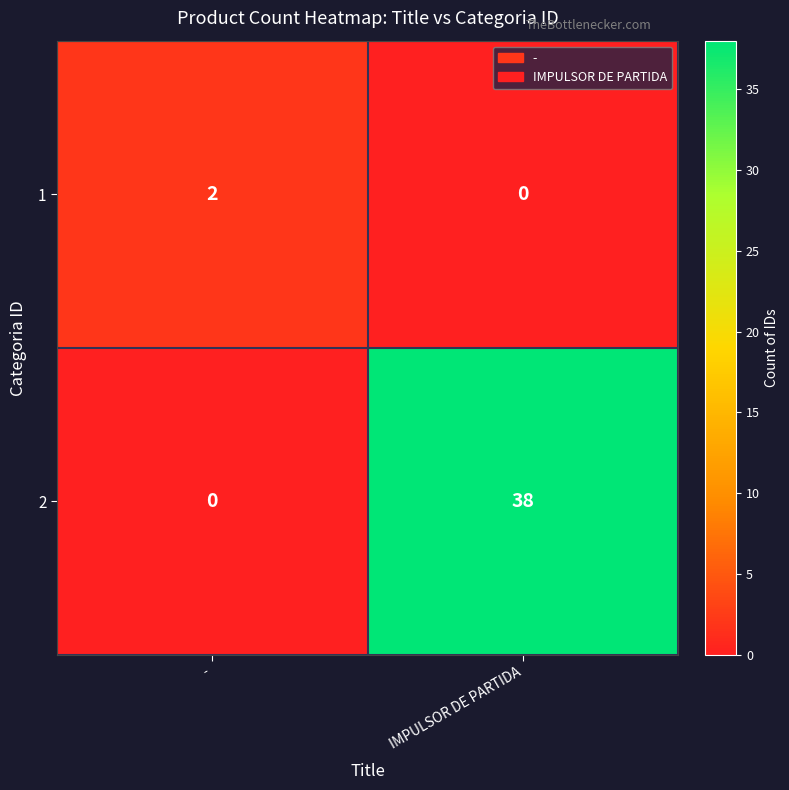

At which label does 1 reach its peak?

-